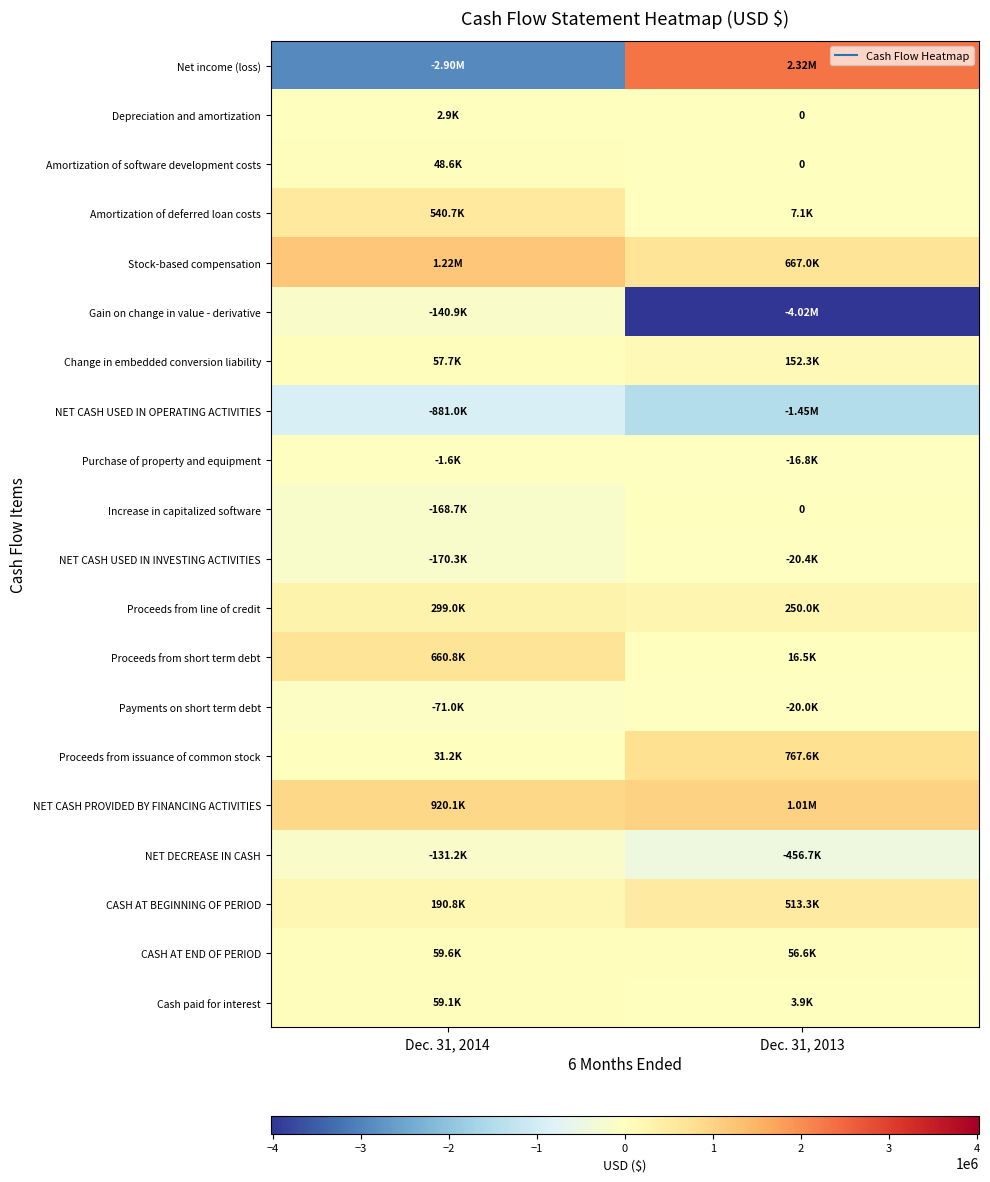

Which label corresponds to the smallest value in the chart?

Dec. 31, 2013